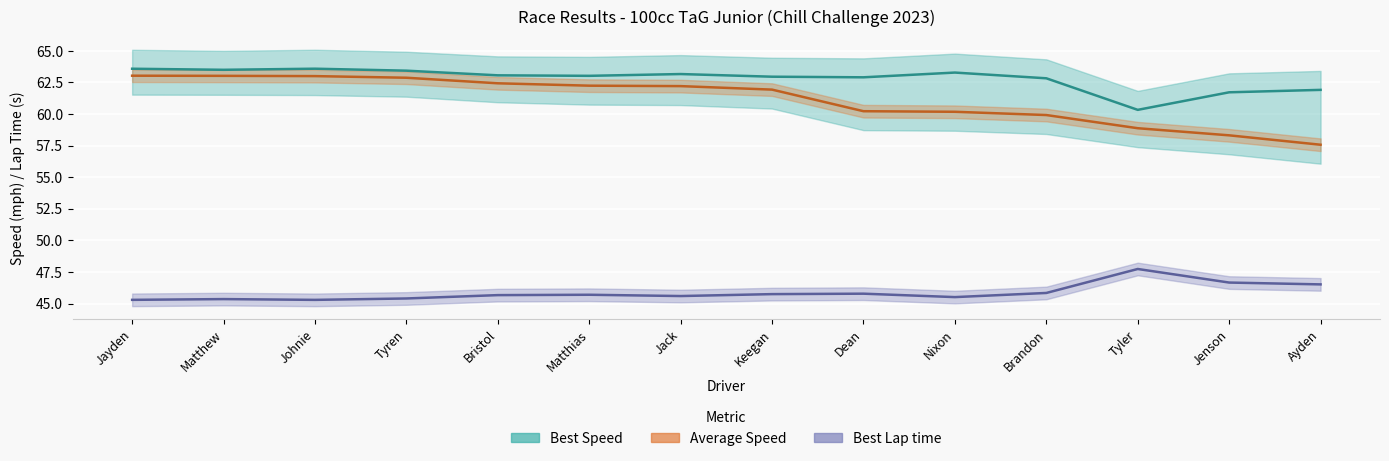

What is the label of the 13th point from the right?

Matthew